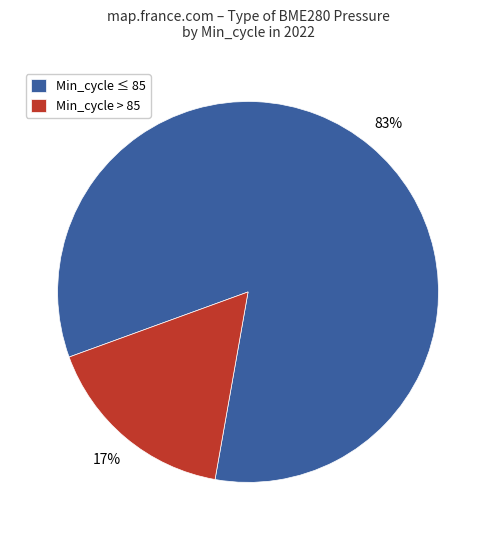

To the nearest percent, what is the combined percentage of Min_cycle > 85 and Min_cycle ≤ 85?

100%